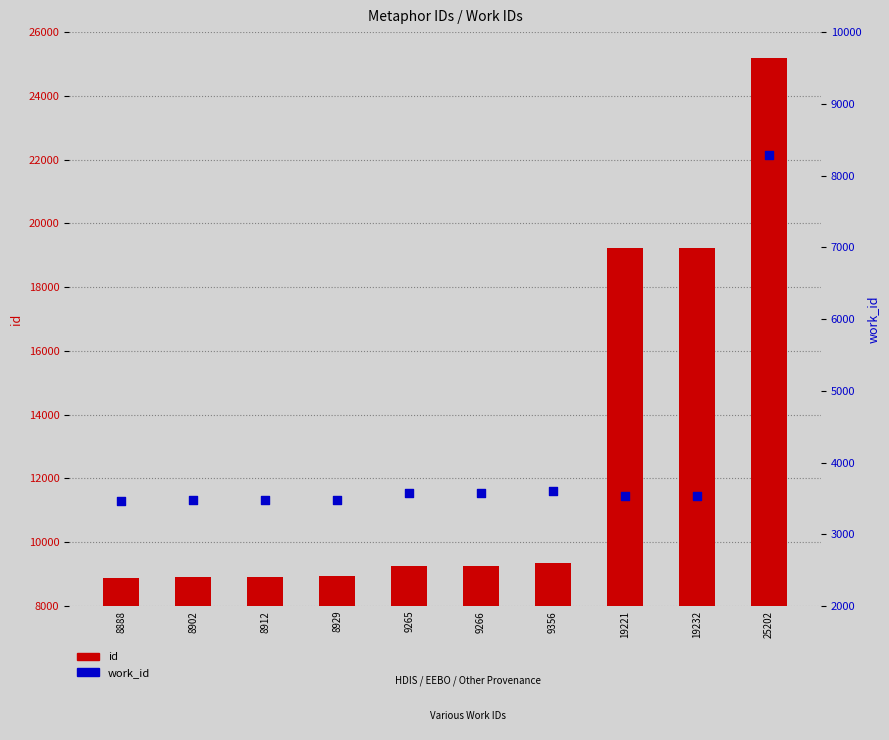

Is the value of id at 8902 greater than the value of work_id at 8888?

Yes